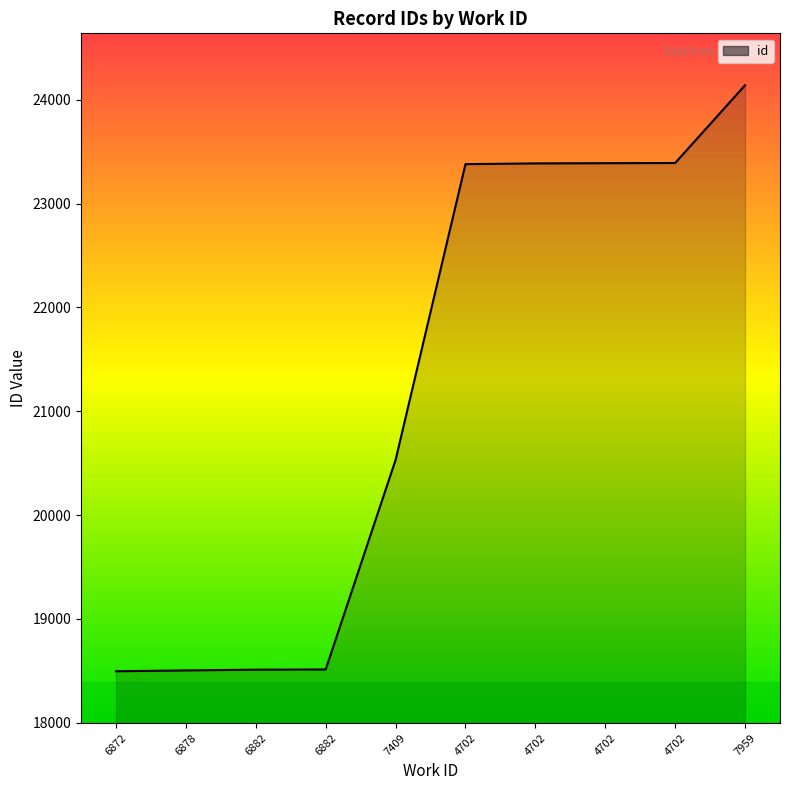

Approximately how many times larger is the value at 4702 compared to 6878?

1.3